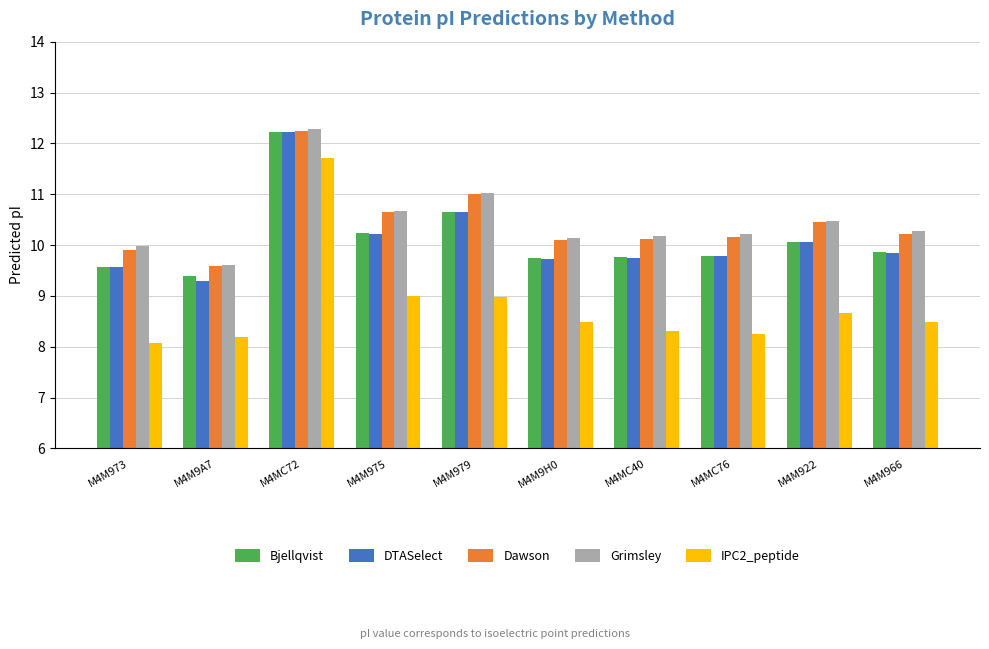

Which label corresponds to the smallest value in the chart?

M4M973